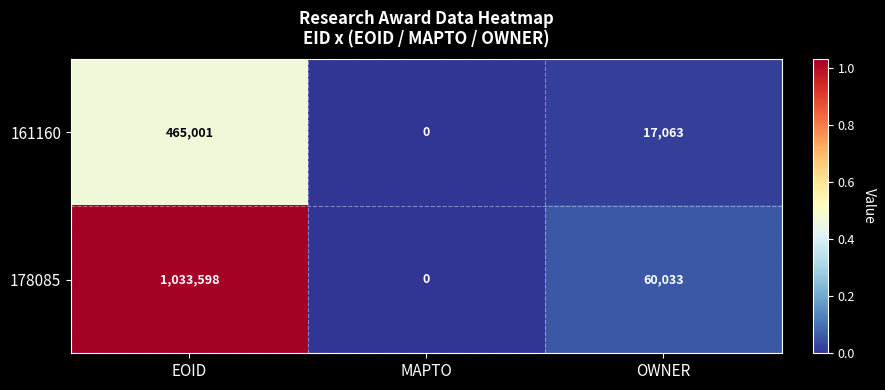

True or false: 161160 has a value of 29058 at OWNER.

False